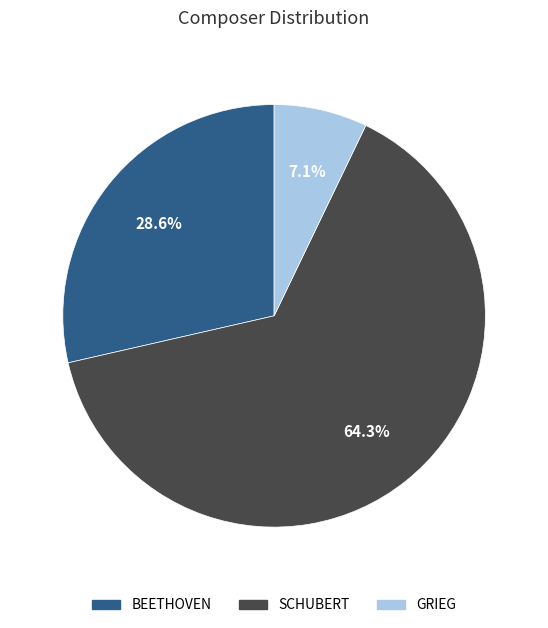

Which category has the biggest portion of the pie?

SCHUBERT